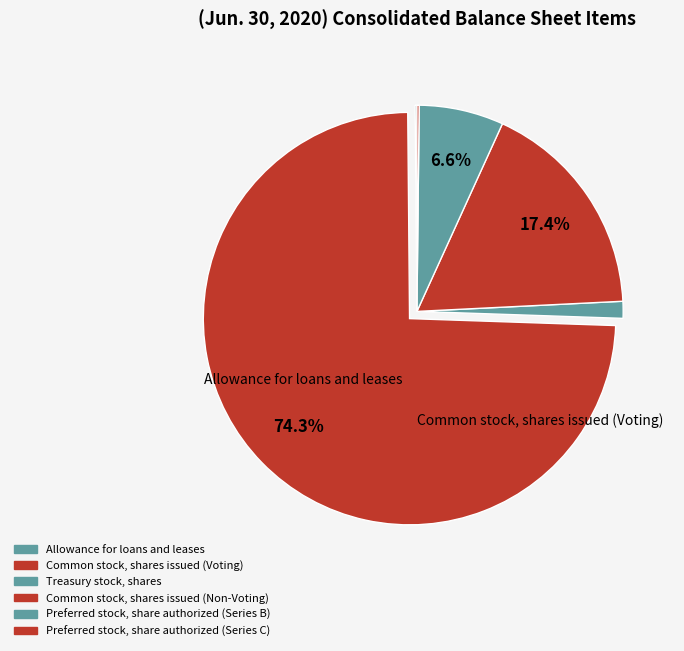

Which has a higher value, Allowance for loans and leases or Common stock, shares issued (Voting)?

Common stock, shares issued (Voting)